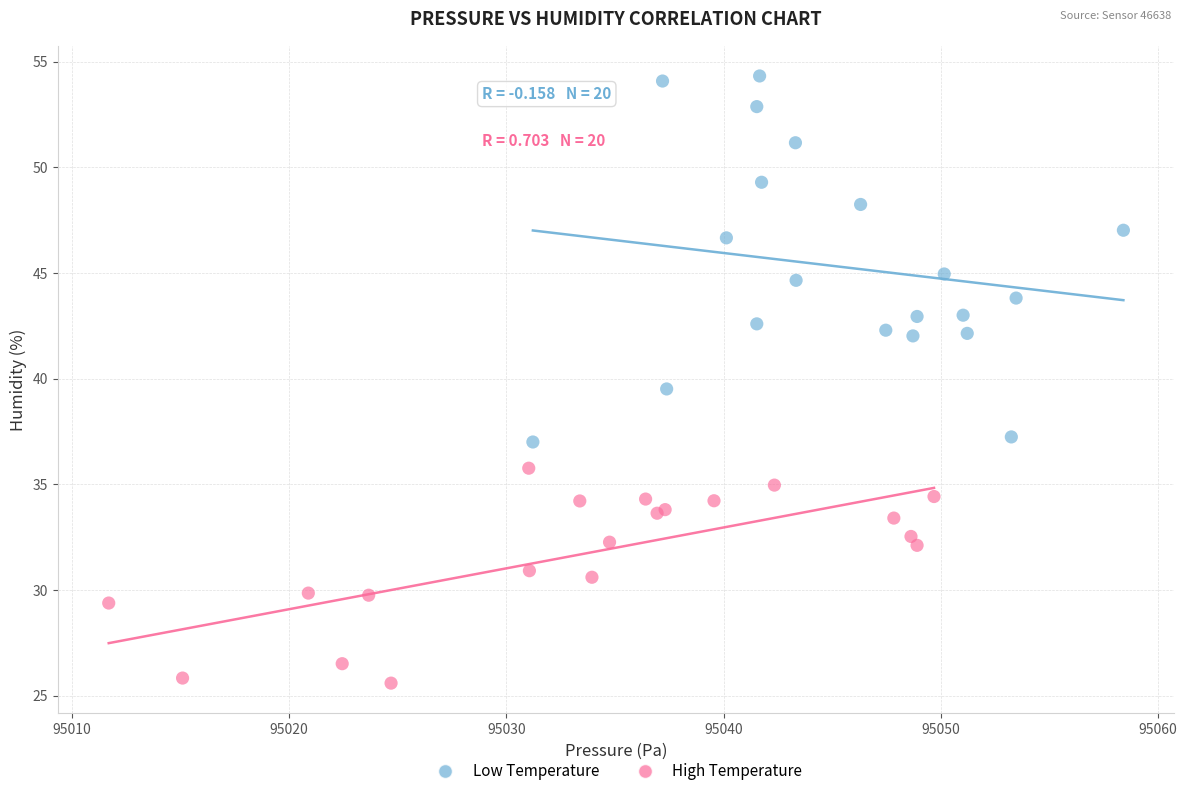

Which series reaches the maximum Y coordinate?

Low Temperature